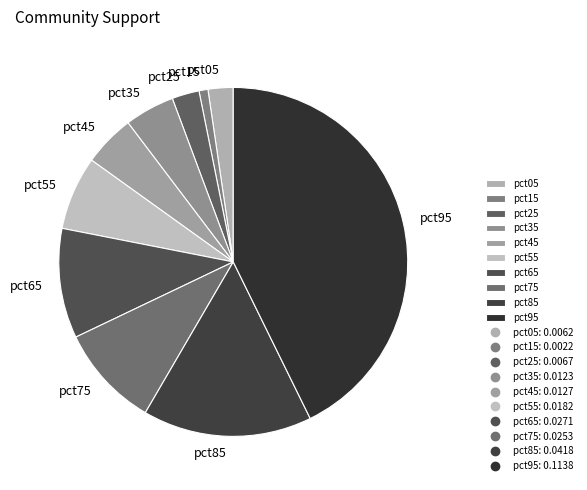

The pct15 slice represents 9% of the pie. True or false?

False